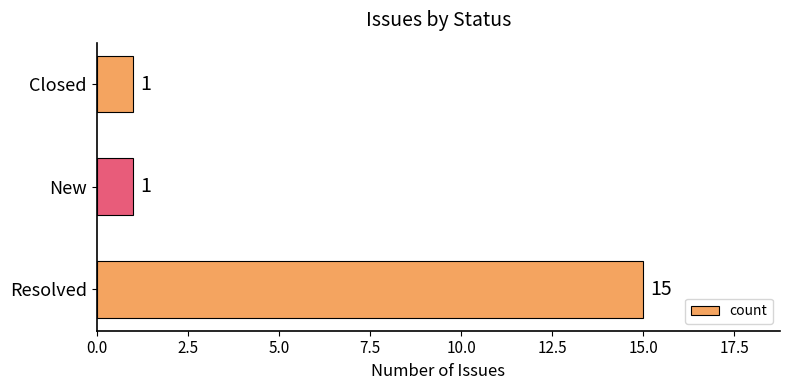

Are the bars grouped side by side (vs. stacked)?

No